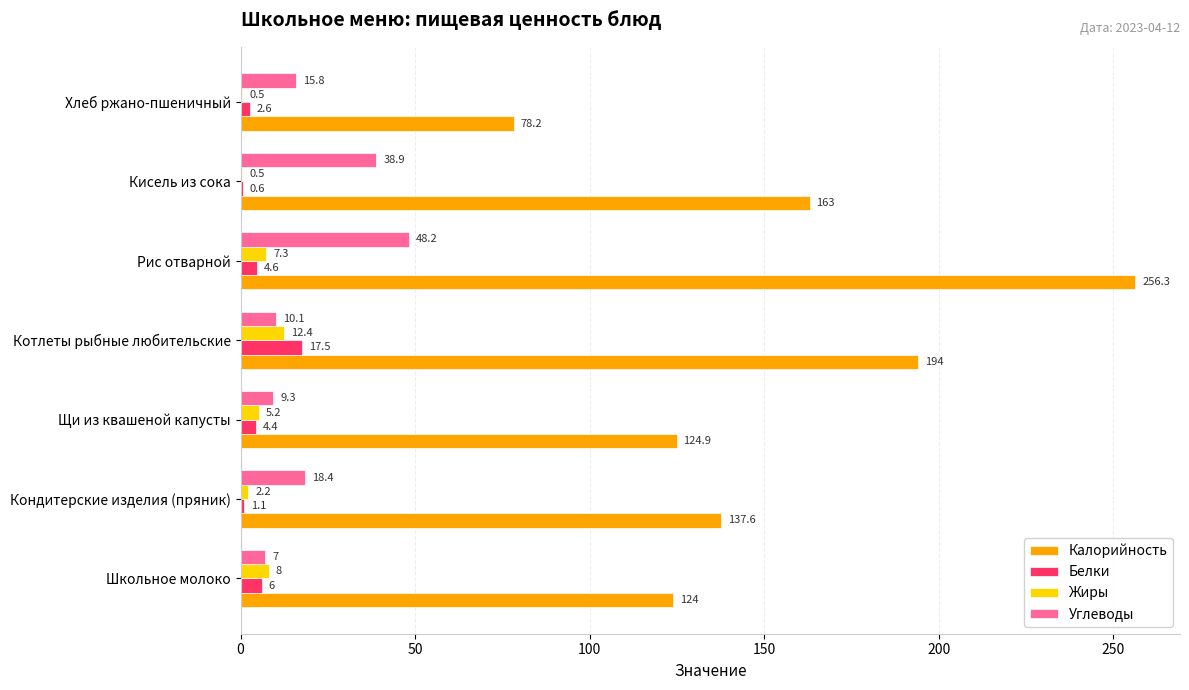

What is the greatest value displayed?

256.3